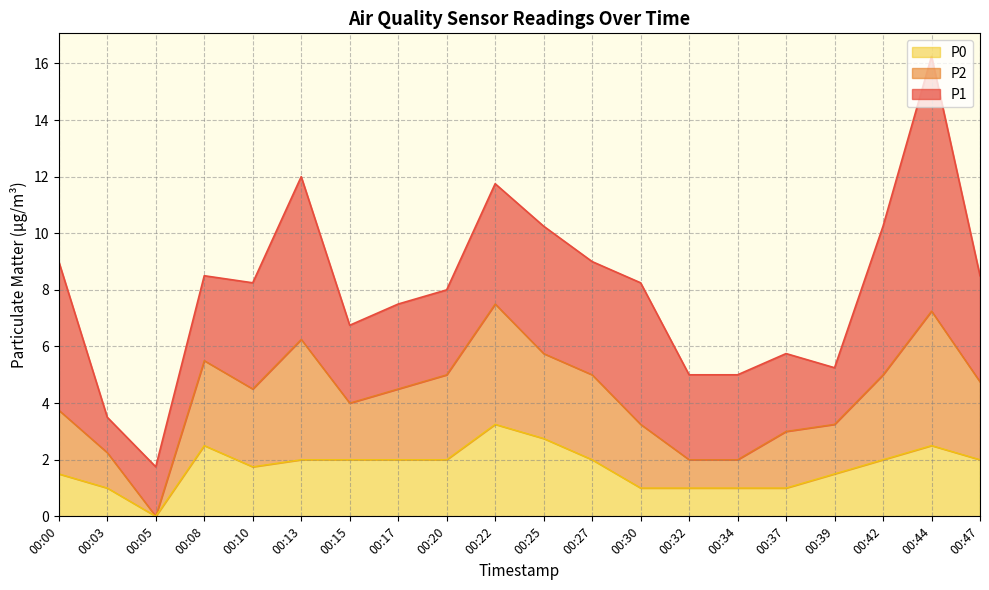

True or false: P1 has a value of 2.2 at 00:10.

False